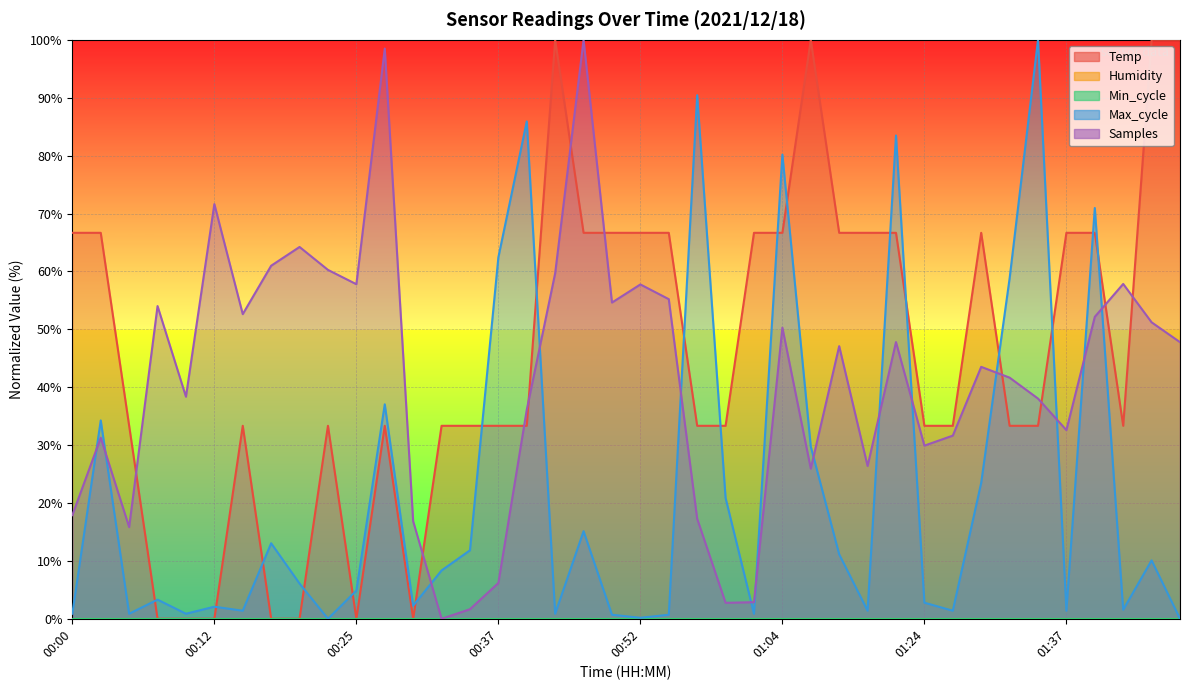

At which label does Max_cycle reach its peak?

01:34